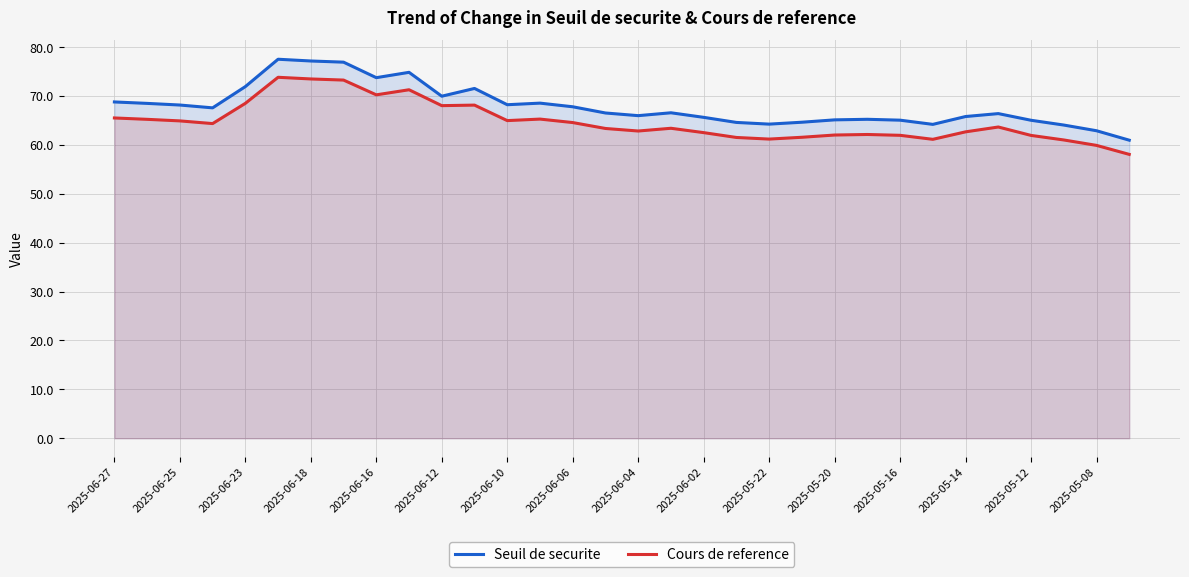

What is the approximate value of Cours de reference at 2025-05-12?

62.0